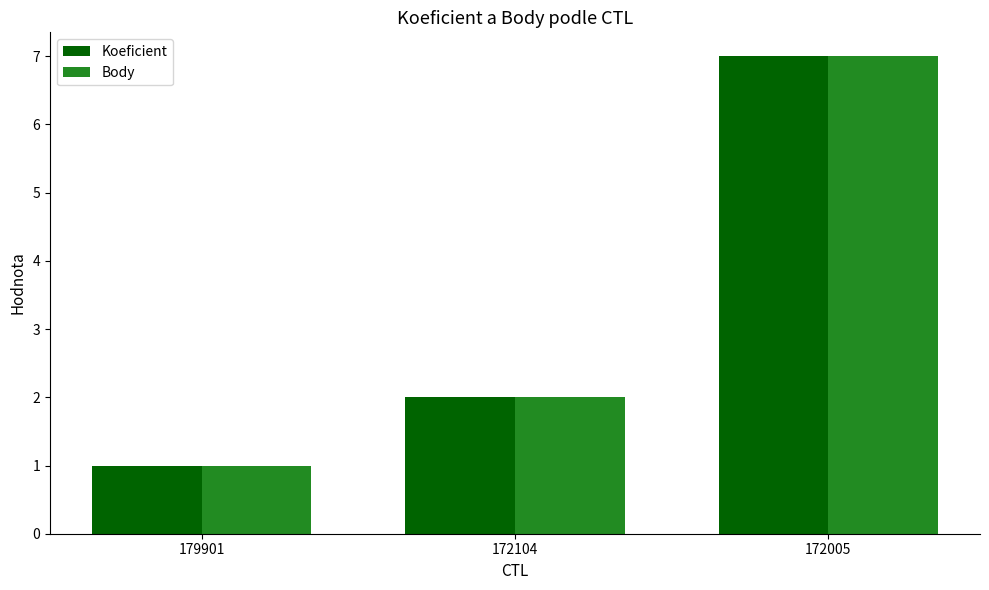

What are all the series names shown in the legend?

Koeficient, Body